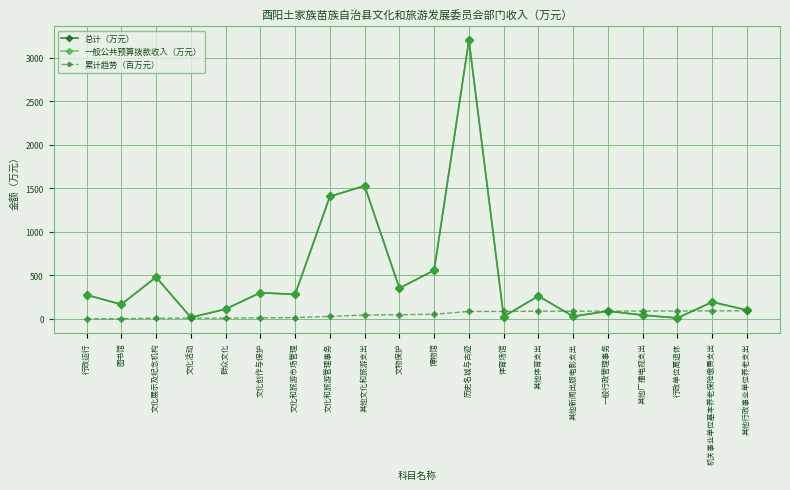

Does the chart have visible grid lines?

Yes